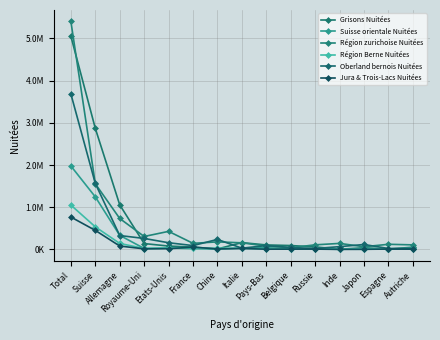

Where does the Région Berne Nuitées series first go above 22634?

Total